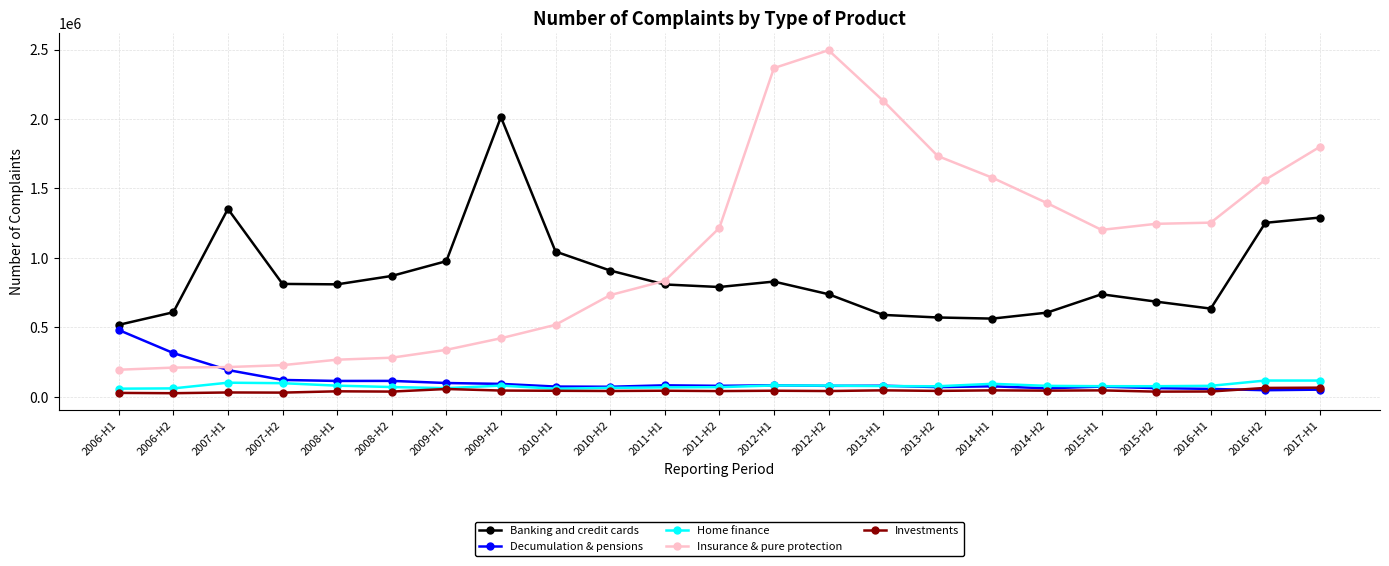

What is the value of the Decumulation & pensions point at the 17th from the left?

75322